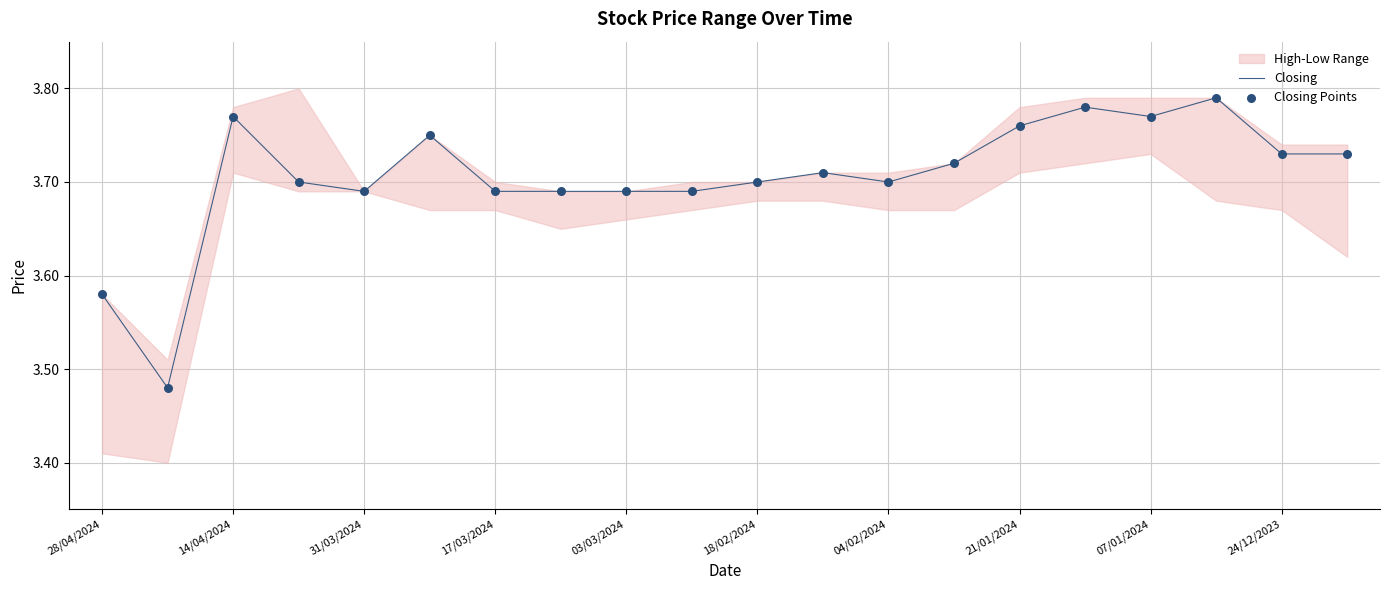

At how many categories does at least one series exceed 3?

20